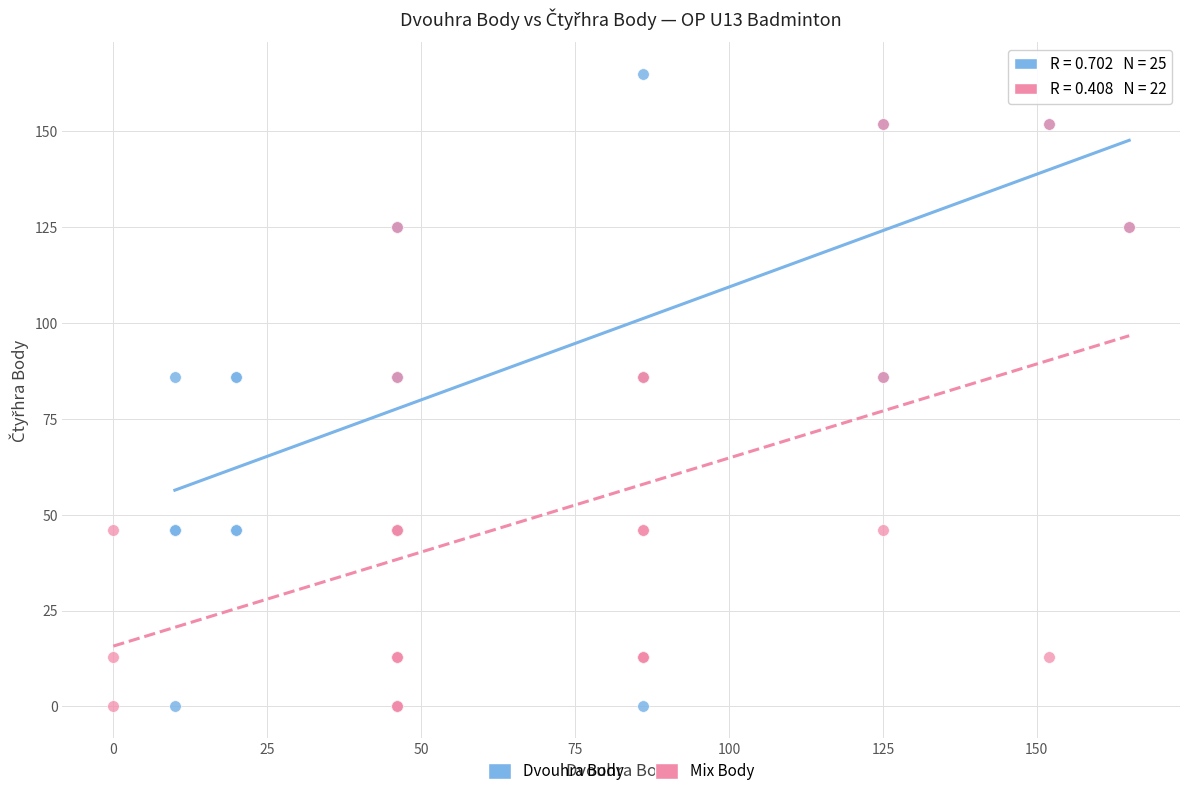

Which series reaches the maximum Y coordinate?

Dvouhra Body